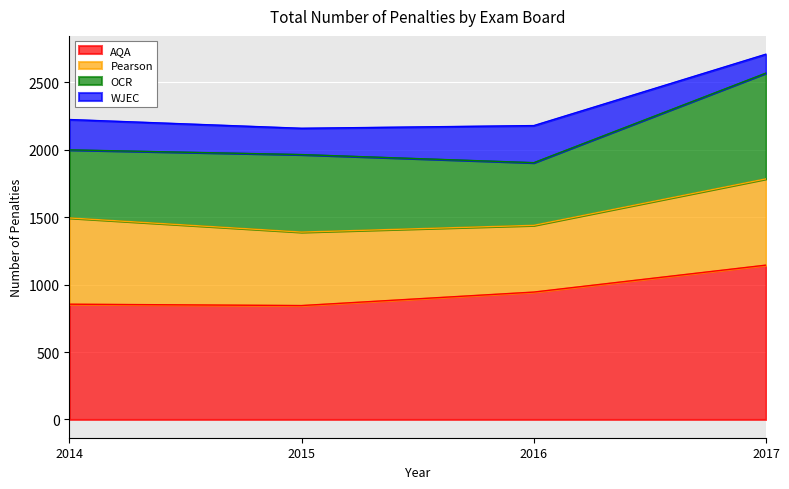

At which label does OCR first exceed 575?

2017